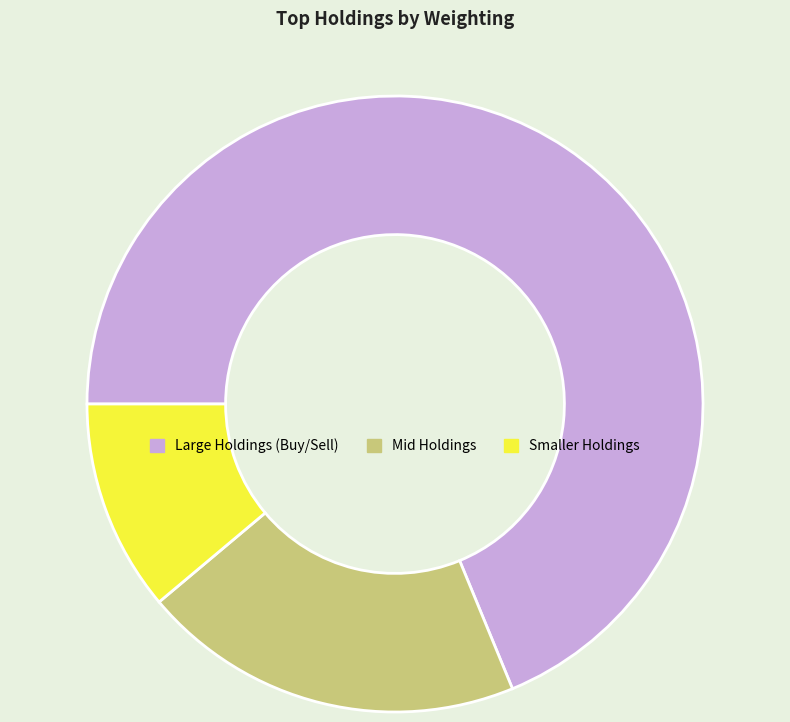

Is there any slice that represents more than half of the pie?

Yes